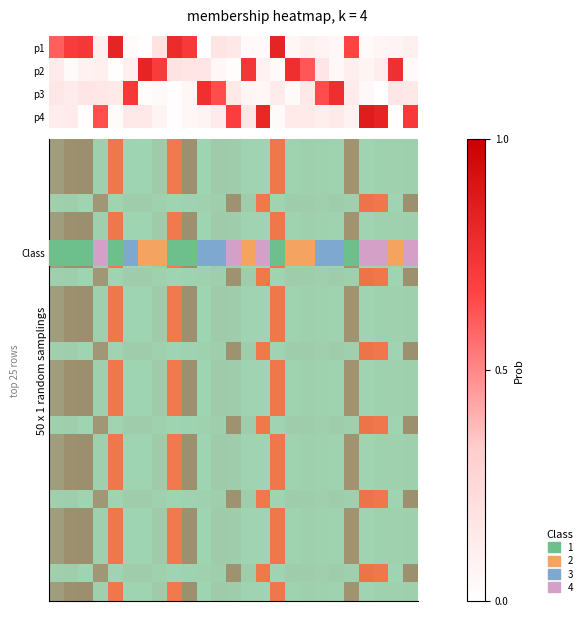

At which category is the sum across all series the highest?

4